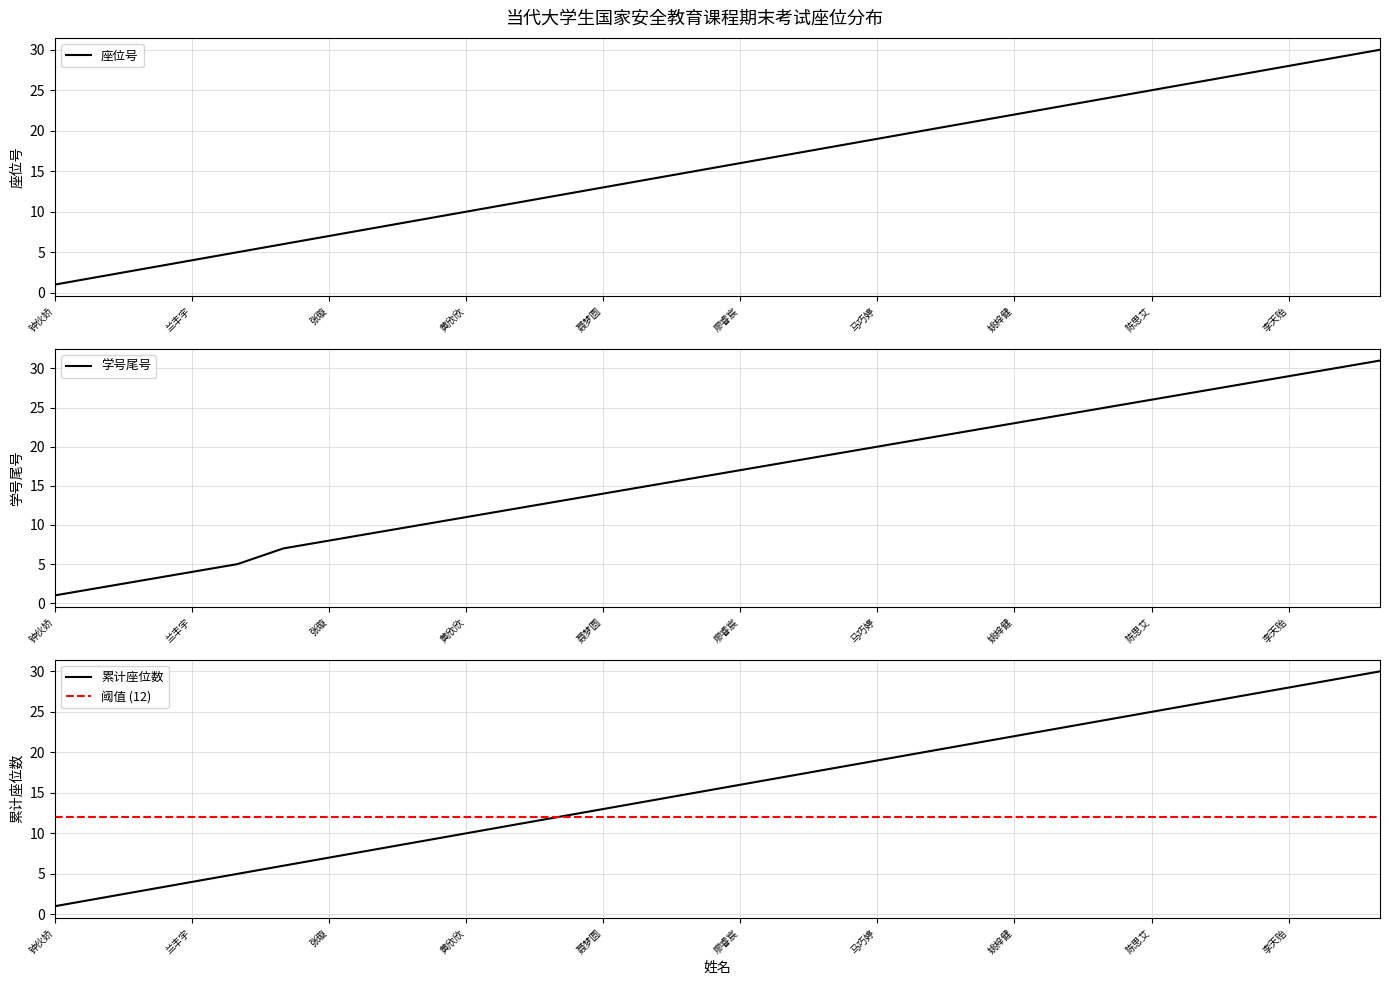

Reading left to right, list all the values displayed in this chart.

钟伙娇=1	李柏翘=2	赵轩=3	兰丰宇=4	龙淑婕=5	江梓瑜=6	张璇=7	李依漩=8	左彤臻=9	黄欣欣=10	李玉婷=11	邹柔美=12	聂梦圆=13	翁健宁=14	高芷茵=15	廖睿宸=16	钟佳芮=17	郑熙悦=18	马巧婷=19	黄伊琳=20	王瑞茵=21	姚梓健=22	肖孜润=23	陈家伟=24	陈思艾=25	陈晓蓝=26	巫佳怡=27	李天贻=28	张畅=29	汤悦=30